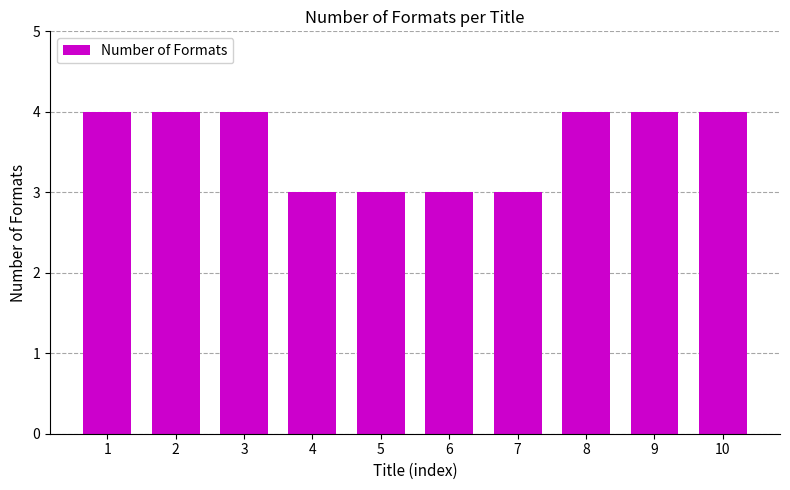

What is the greatest value displayed?

4